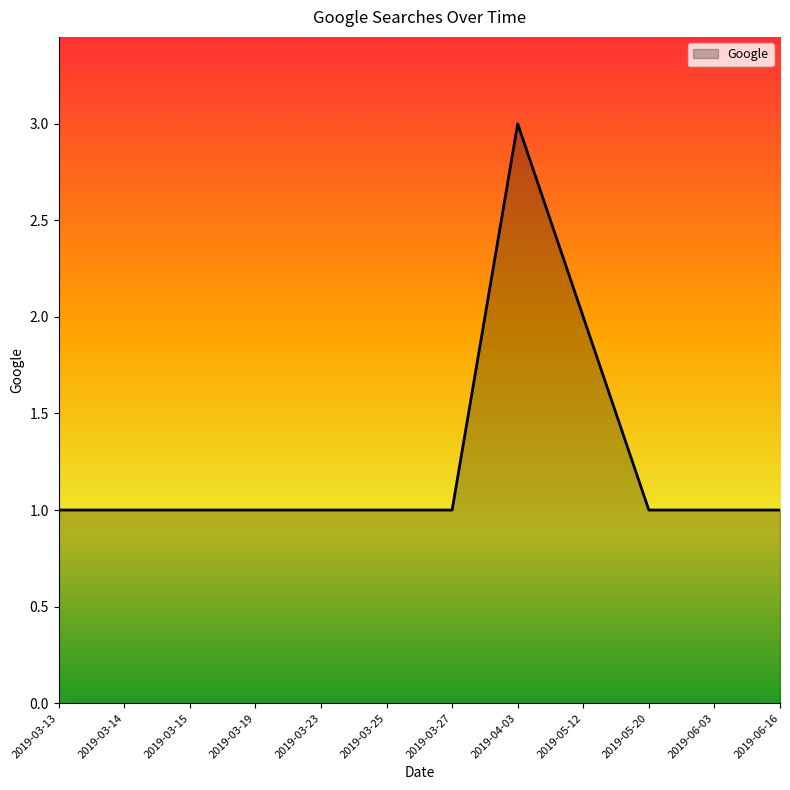

What position from the right is 2019-03-14?

11